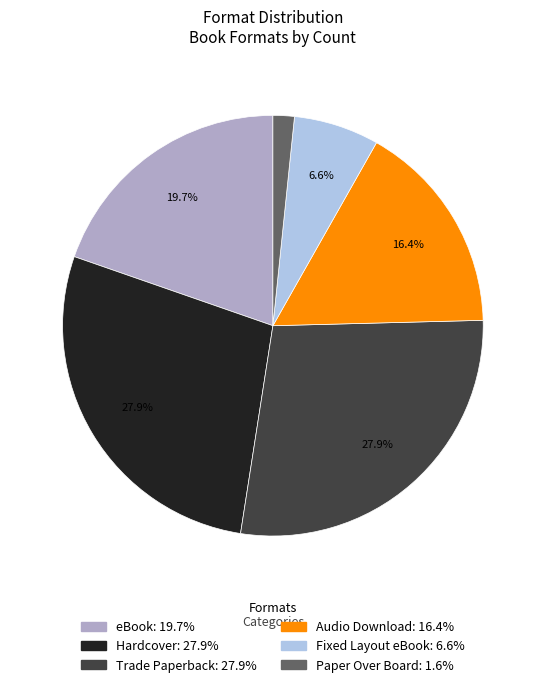

To the nearest percent, what is the difference between the largest and smallest slice percentages?

26%